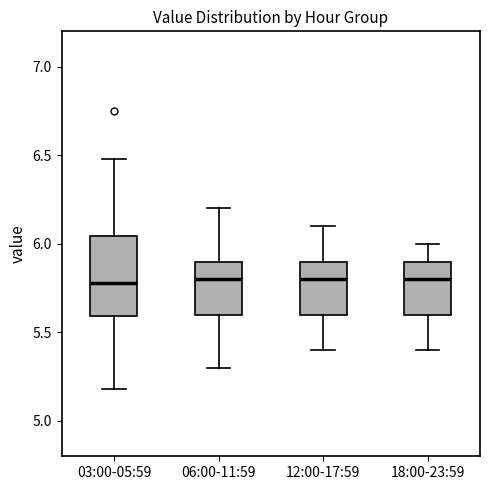

Reading left to right, transcribe this box plot: for each box, give where its median line is, the range the box spans, and where its two whiskers end, as read against the y-axis. The values are not printed on the chart, so give them approximately, as read against the axis.

03:00-05:59: median 5.80, box 5.60 to 6.05, whiskers 5.20 to 6.50
06:00-11:59: median 5.80, box 5.60 to 5.90, whiskers 5.30 to 6.20
12:00-17:59: median 5.80, box 5.60 to 5.90, whiskers 5.40 to 6.10
18:00-23:59: median 5.80, box 5.60 to 5.90, whiskers 5.40 to 6.00